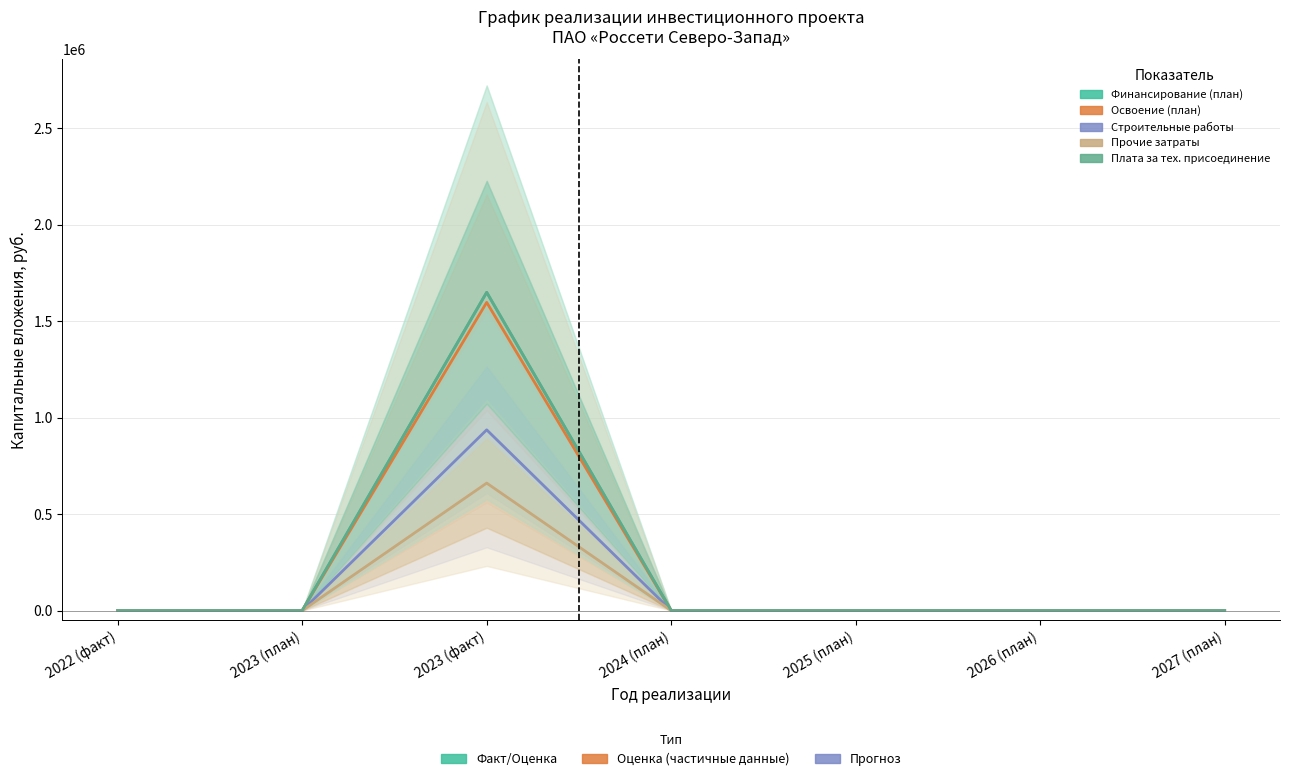

What position from the right is 2023 (план)?

6